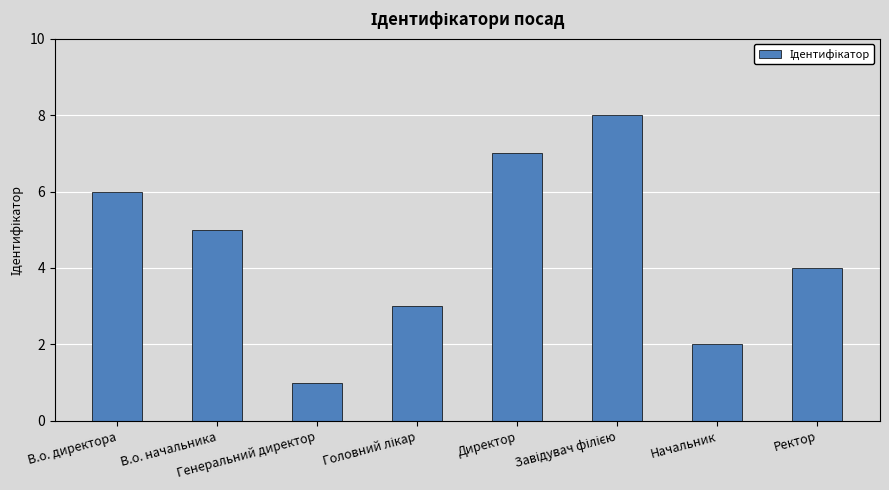

What is the maximum value shown in the chart?

8